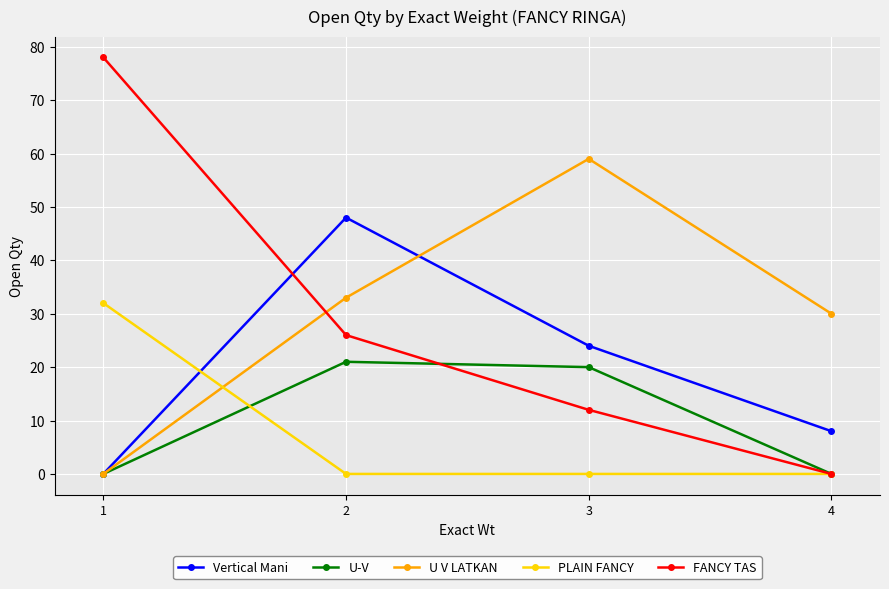

The value of U-V at 3 is 20. True or false?

True